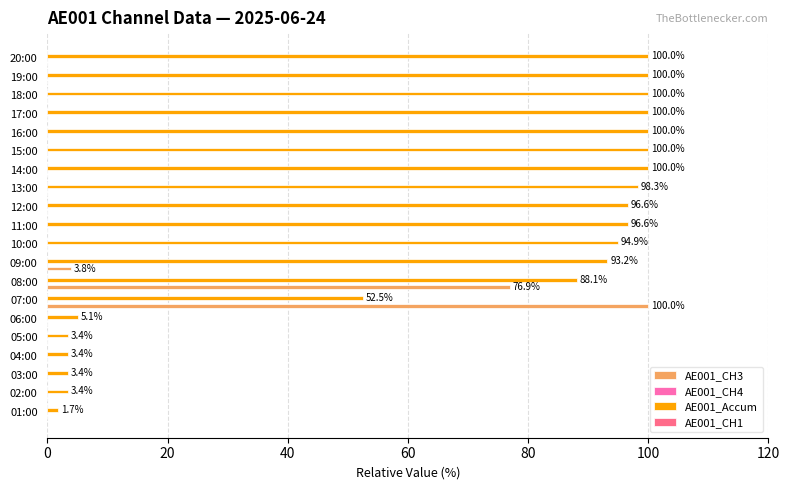

The AE001_Accum series shows 138.7 at 13:00. True or false?

False